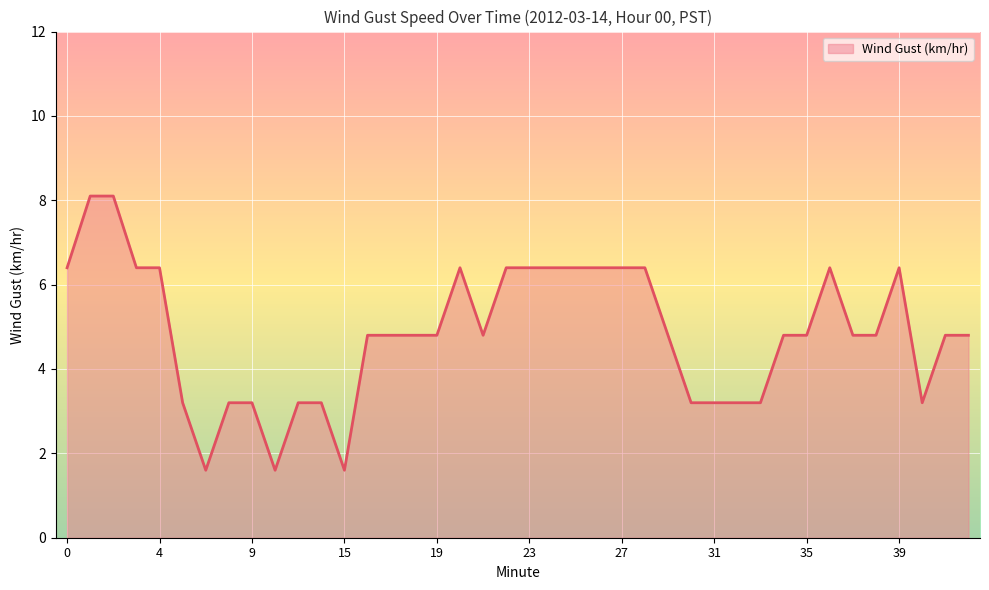

What is the maximum value shown in the chart?

8.1